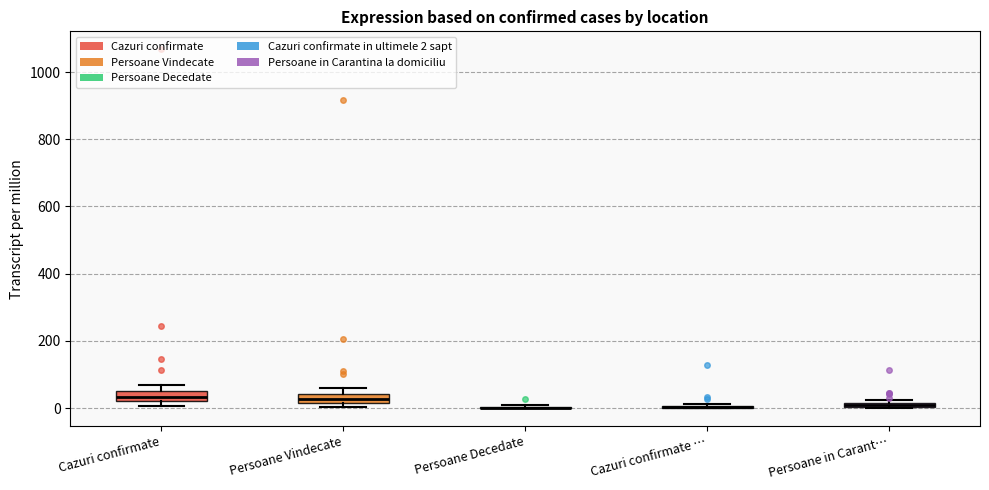

Where is the upper edge of the box for Cazuri confirmate on the y-axis? The values are not printed on the chart, so give them approximately, as read against the axis.

60